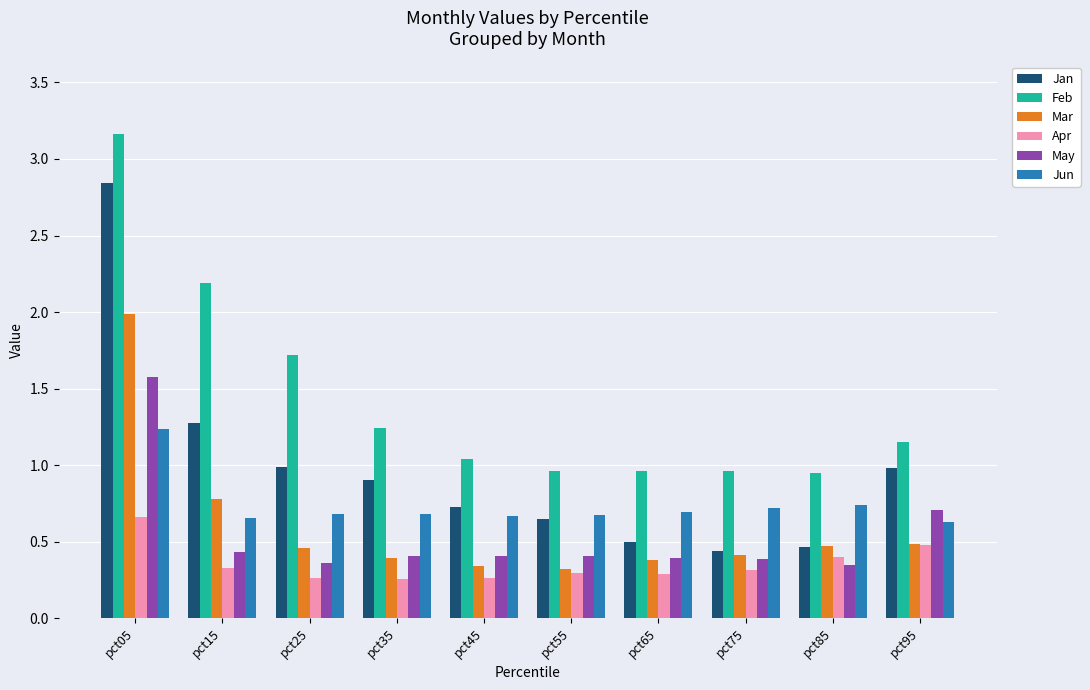

True or false: Mar has a value of 0.5 at pct45.

False